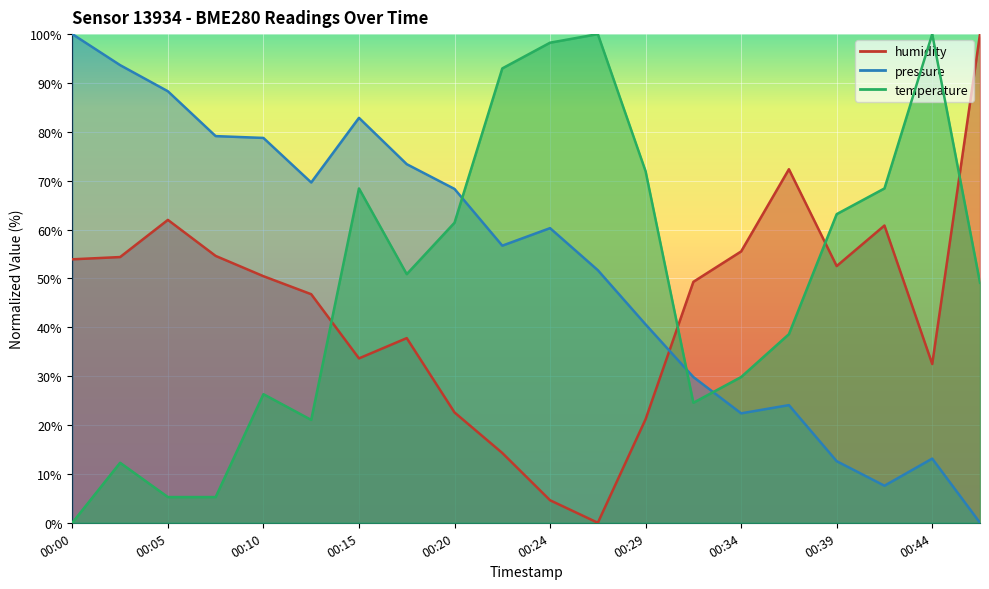

Rank the series by their average value, from highest to lowest.

pressure, temperature, humidity